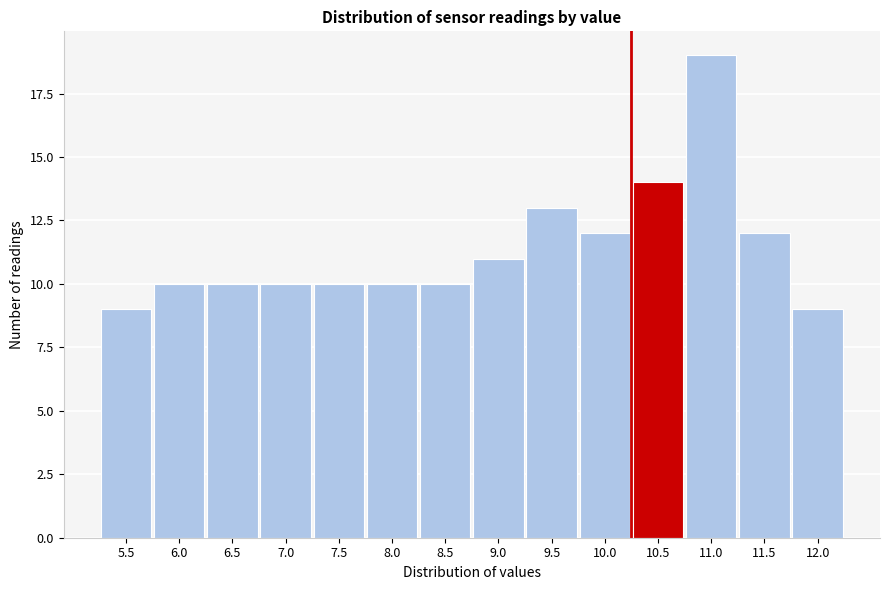

Reading right to left, list all the values displayed in this chart.

9	12	19	14	12	13	11	10	10	10	10	10	10	9